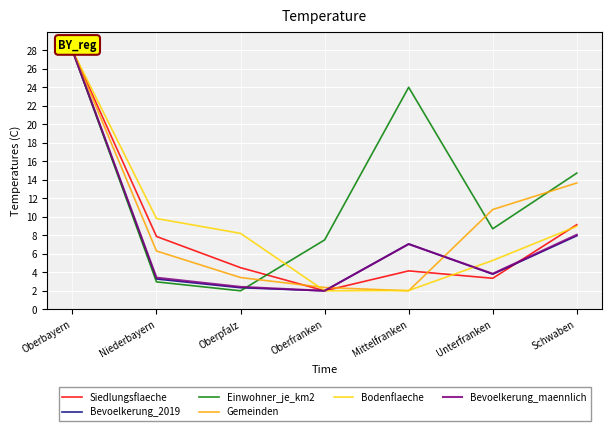

What value does the Bevoelkerung_2019 series have at Unterfranken?

3.8